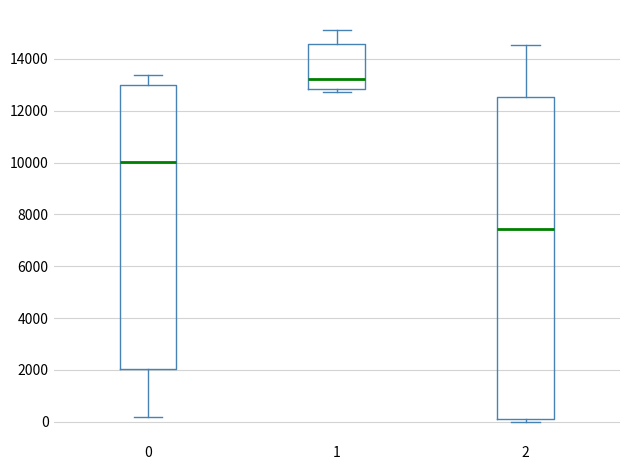

Which box has the lowest median line?

2